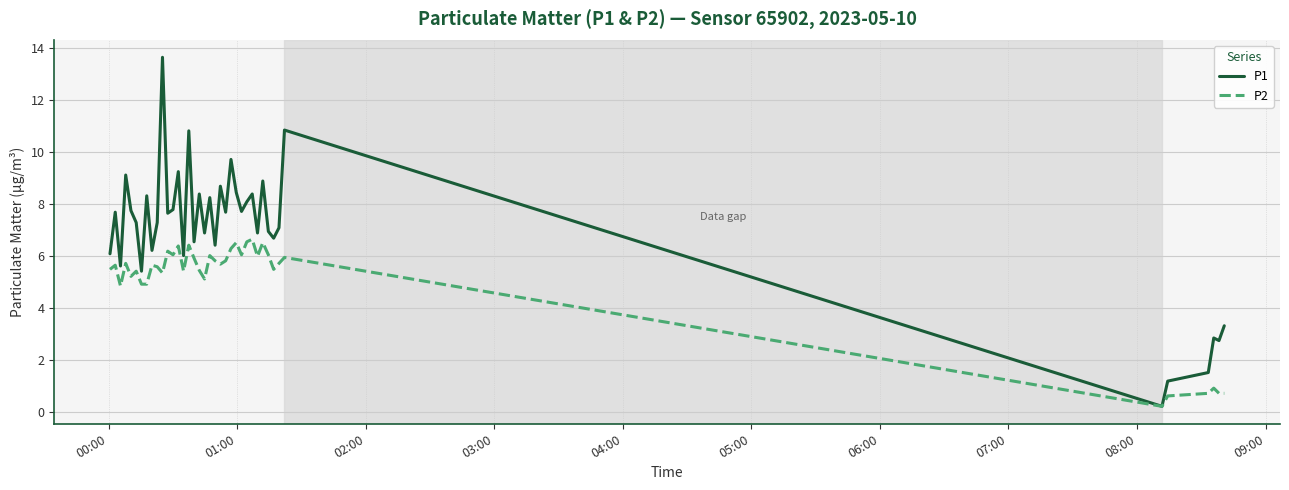

Rank the series by their average value, from lowest to highest.

P2, P1